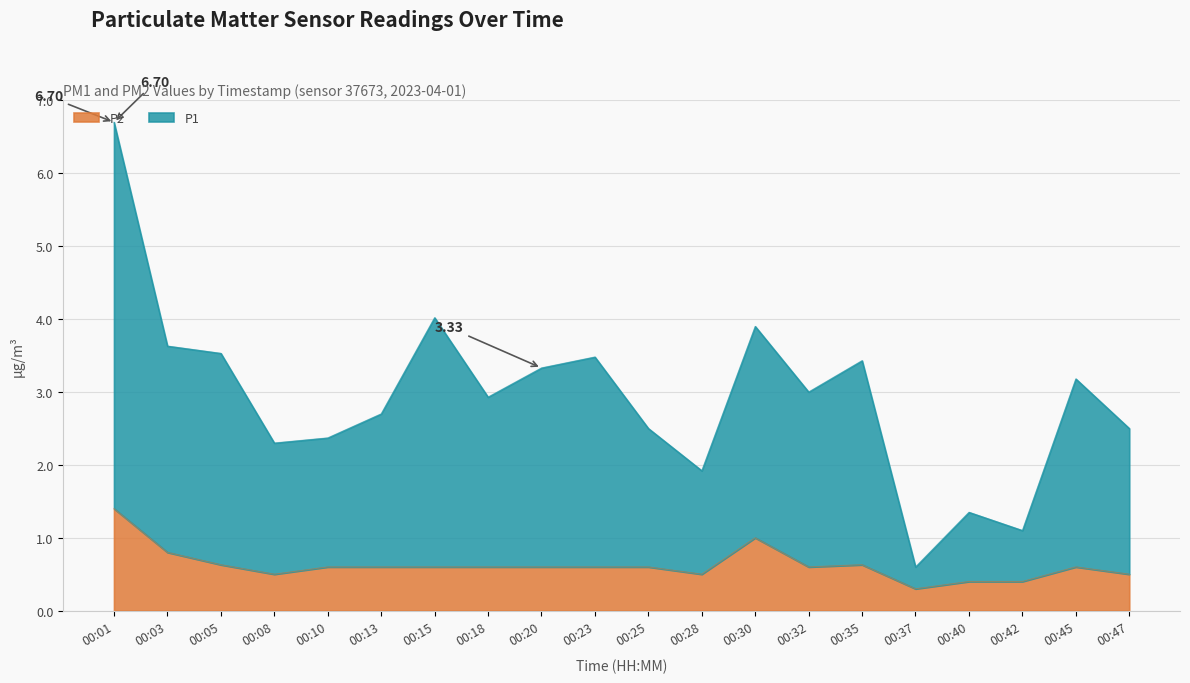

Is the value of P1 at 00:03 greater than the value of P2 at 00:08?

Yes